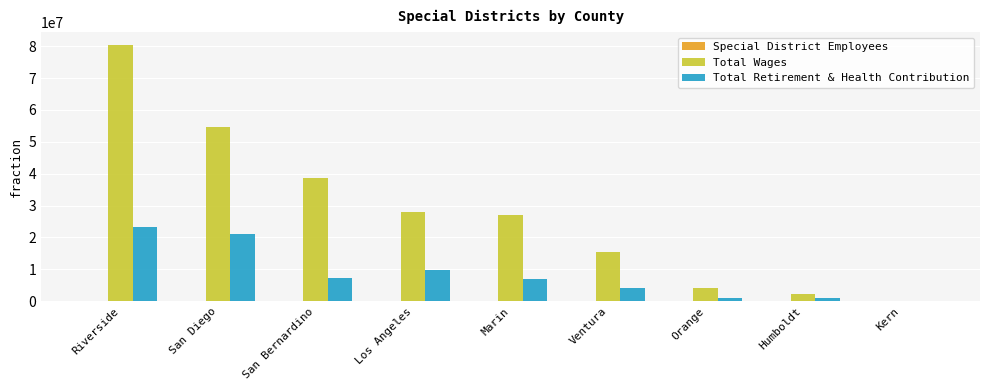

At which label is Total Retirement & Health Contribution closest to 11618230?

Los Angeles